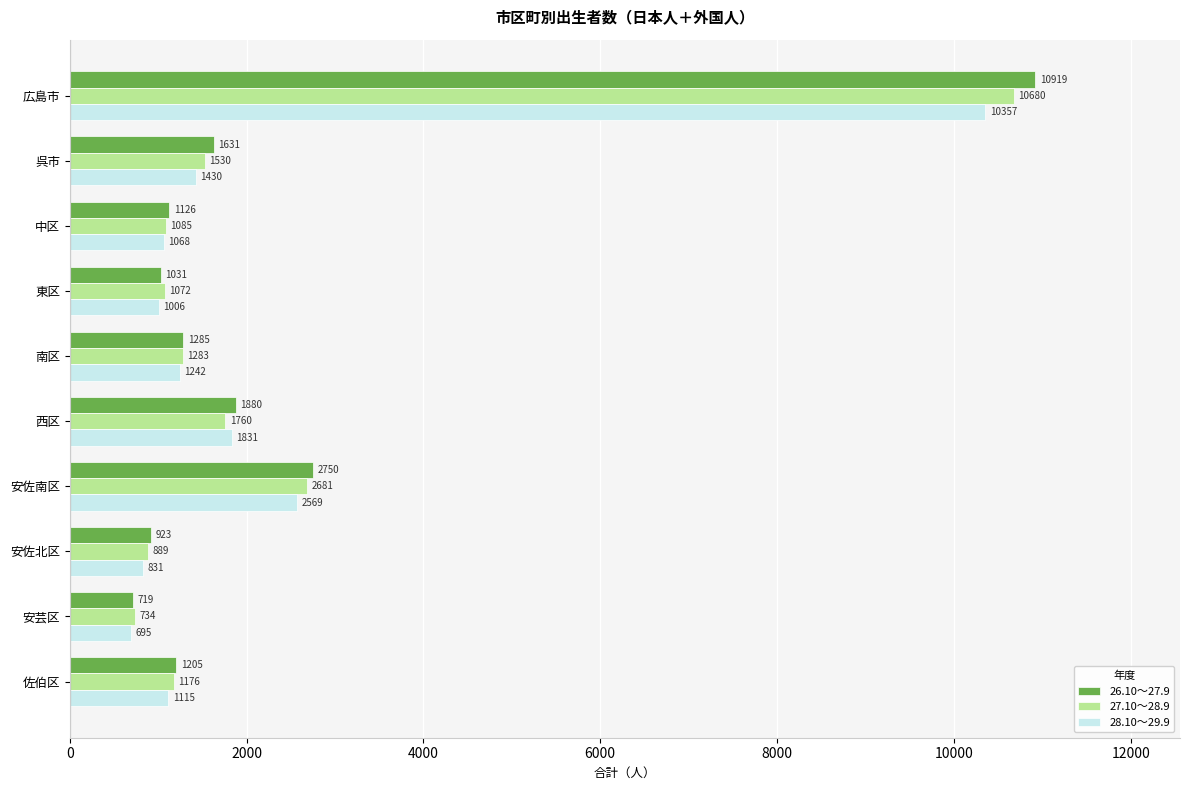

Which category has the highest value across all series?

広島市